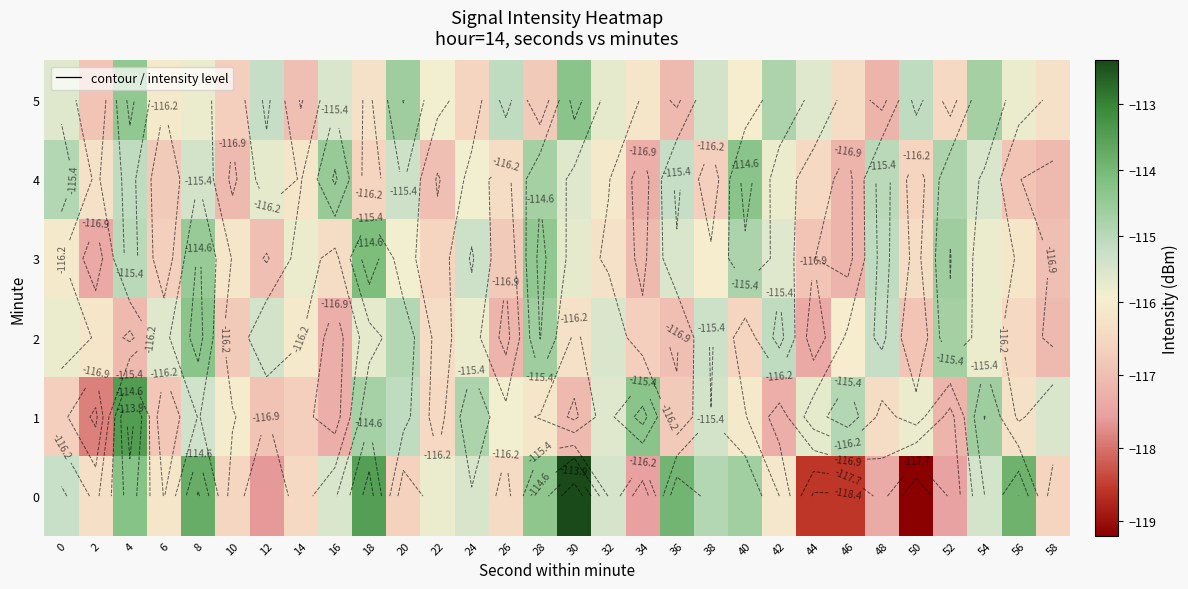

Which series has the largest total across all categories?

5